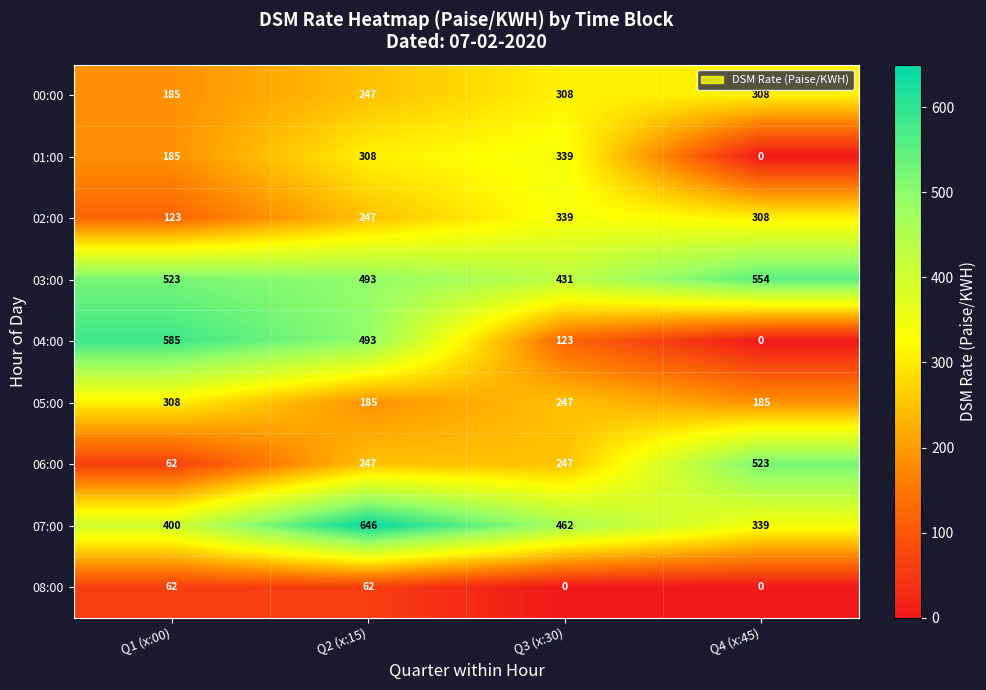

What is the difference between the maximum and minimum values in the 00:00 series?

123